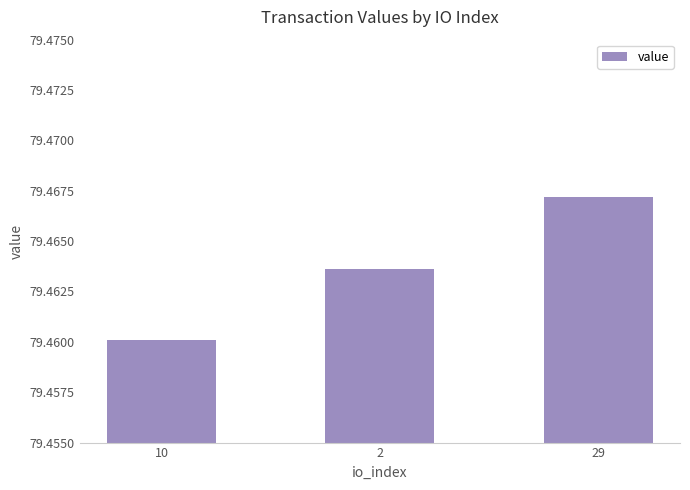

What is the label of the 1st bar from the left?

10